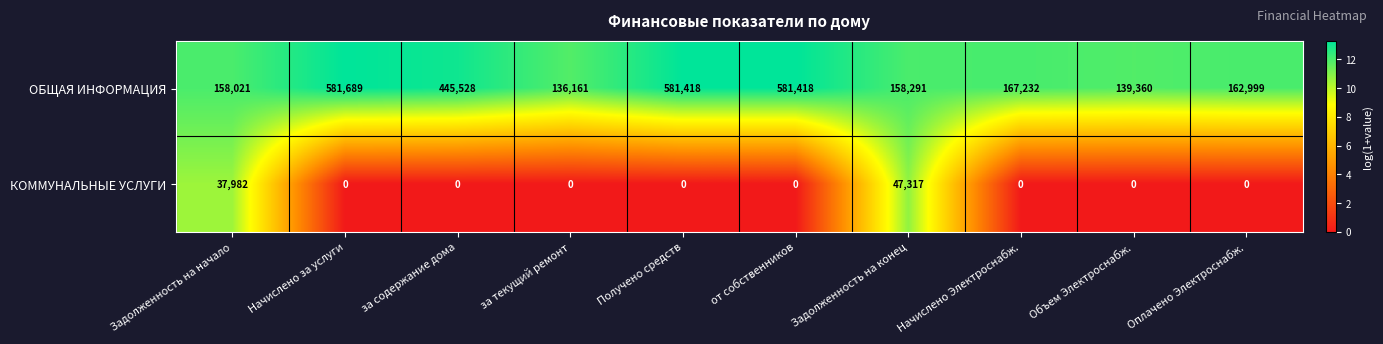

At за содержание дома, list the series in order from largest to smallest.

ОБЩАЯ ИНФОРМАЦИЯ, КОММУНАЛЬНЫЕ УСЛУГИ